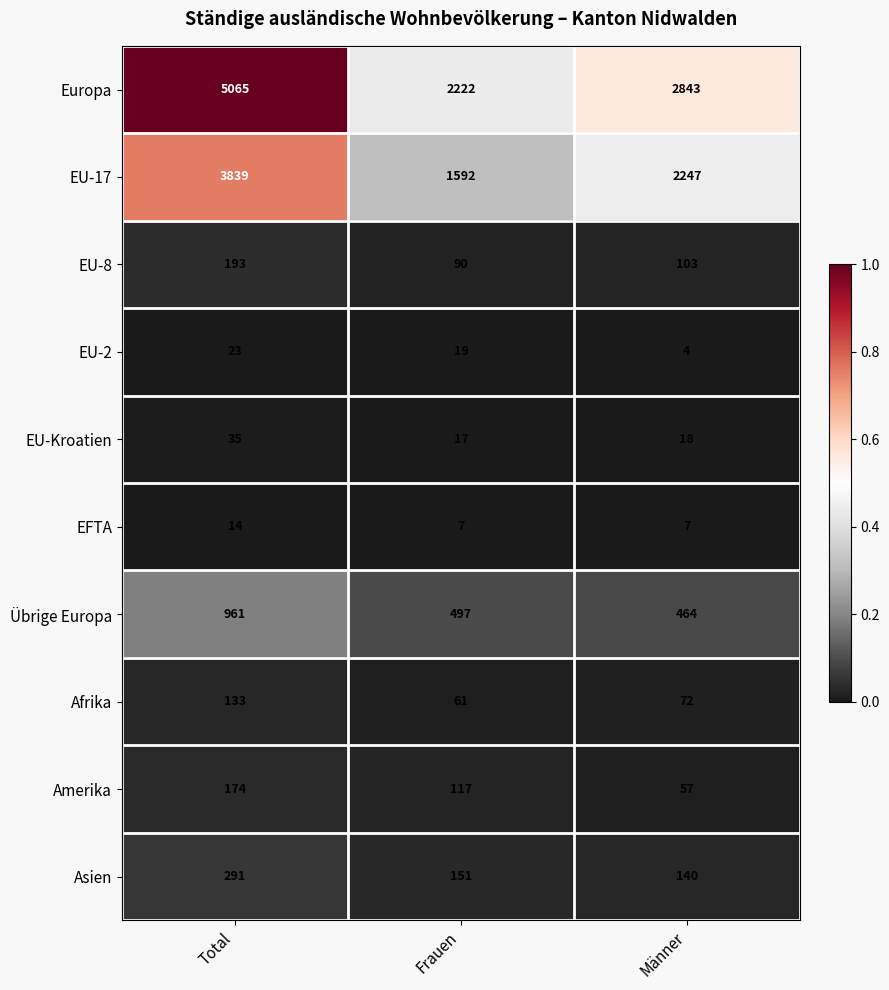

Reading left to right, list all the values displayed in this chart.

Europa: Total=5065	Frauen=2222	Männer=2843
EU-17: Total=3839	Frauen=1592	Männer=2247
EU-8: Total=193	Frauen=90	Männer=103
EU-2: Total=23	Frauen=19	Männer=4
EU-Kroatien: Total=35	Frauen=17	Männer=18
EFTA: Total=14	Frauen=7	Männer=7
Übrige Europa: Total=961	Frauen=497	Männer=464
Afrika: Total=133	Frauen=61	Männer=72
Amerika: Total=174	Frauen=117	Männer=57
Asien: Total=291	Frauen=151	Männer=140